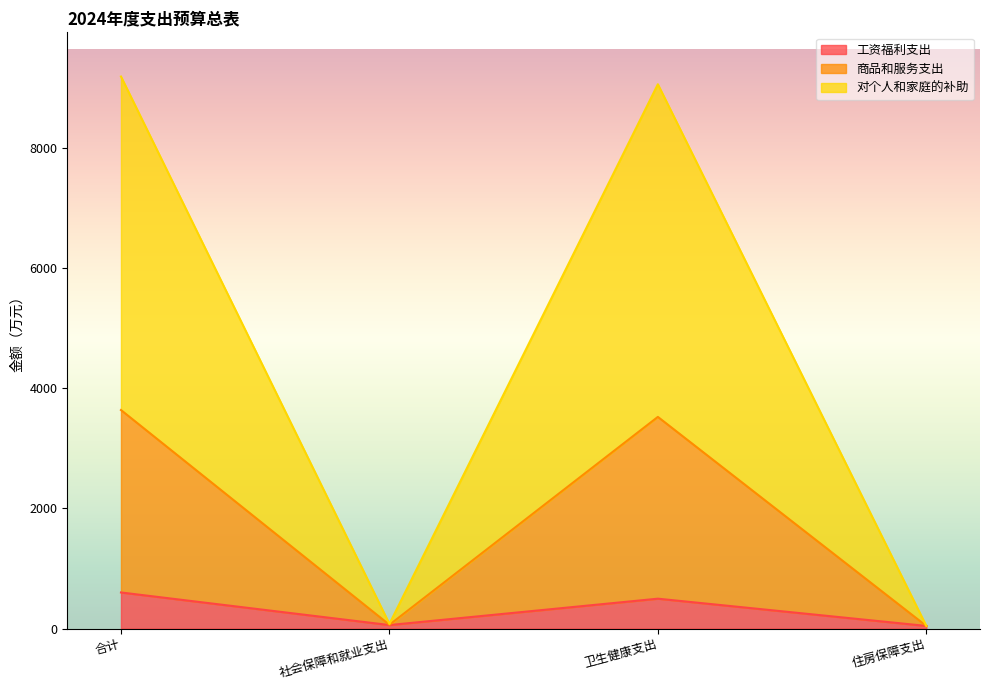

Is it true that 工资福利支出 equals 601.3 at 合计?

True